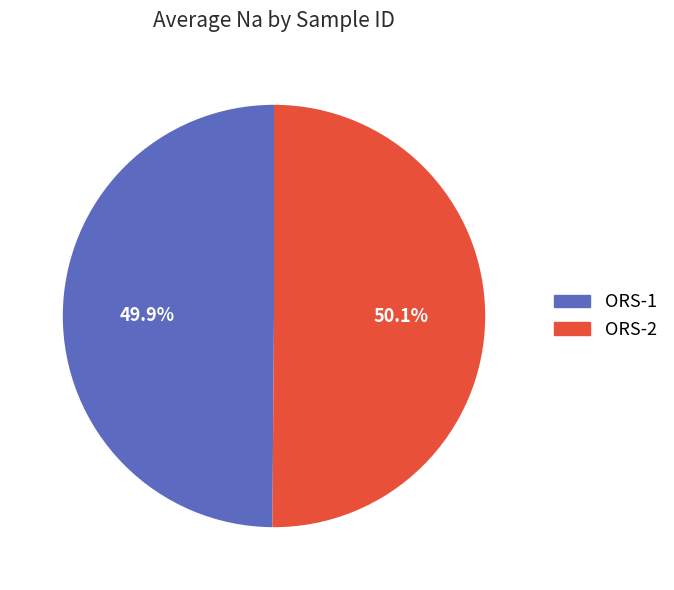

How many segments does this pie chart have?

2